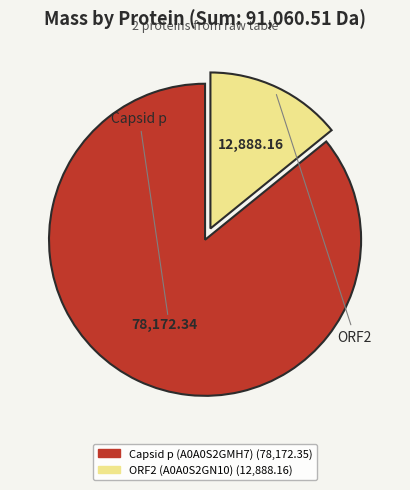

Between ORF2 (A0A0S2GN10) (12,888.16) and Capsid p (A0A0S2GMH7) (78,172.35), which is larger?

Capsid p (A0A0S2GMH7) (78,172.35)